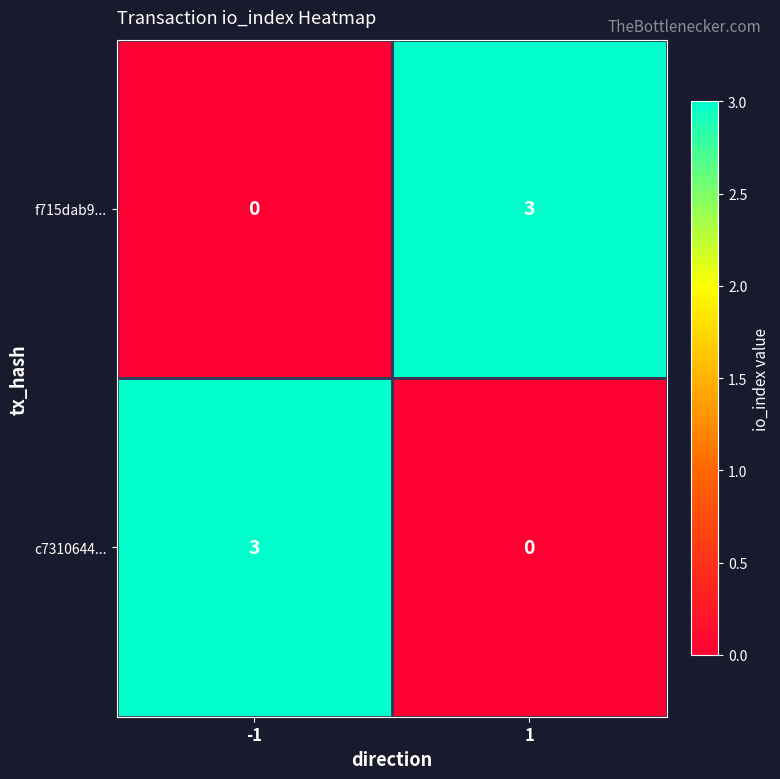

What is the difference between the maximum and minimum values in the c7310644... series?

3